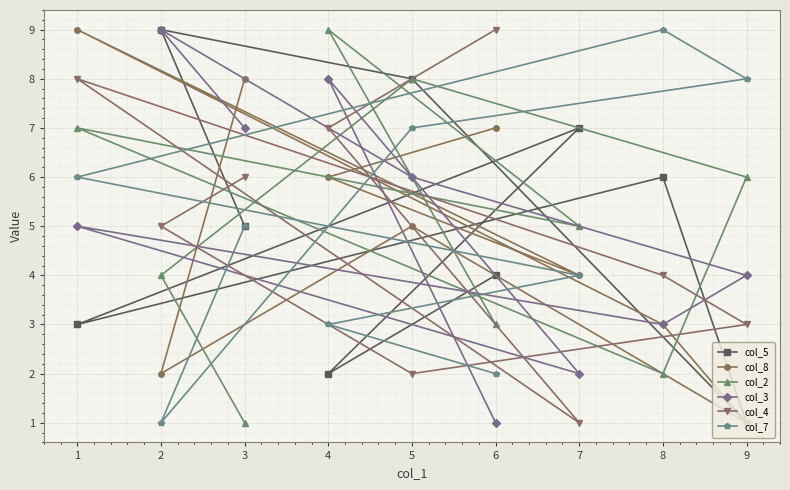

Reading right to left, list all the values displayed in this chart.

col_5: 9=1	8=6	7=7	6=4	5=8	4=2	3=5	2=9	1=3
col_8: 9=1	8=3	7=4	6=7	5=5	4=6	3=8	2=2	1=9
col_2: 9=6	8=2	7=5	6=3	5=8	4=9	3=1	2=4	1=7
col_3: 9=4	8=3	7=2	6=1	5=6	4=8	3=7	2=9	1=5
col_4: 9=3	8=4	7=1	6=9	5=2	4=7	3=6	2=5	1=8
col_7: 9=8	8=9	7=4	6=2	5=7	4=3	3=5	2=1	1=6